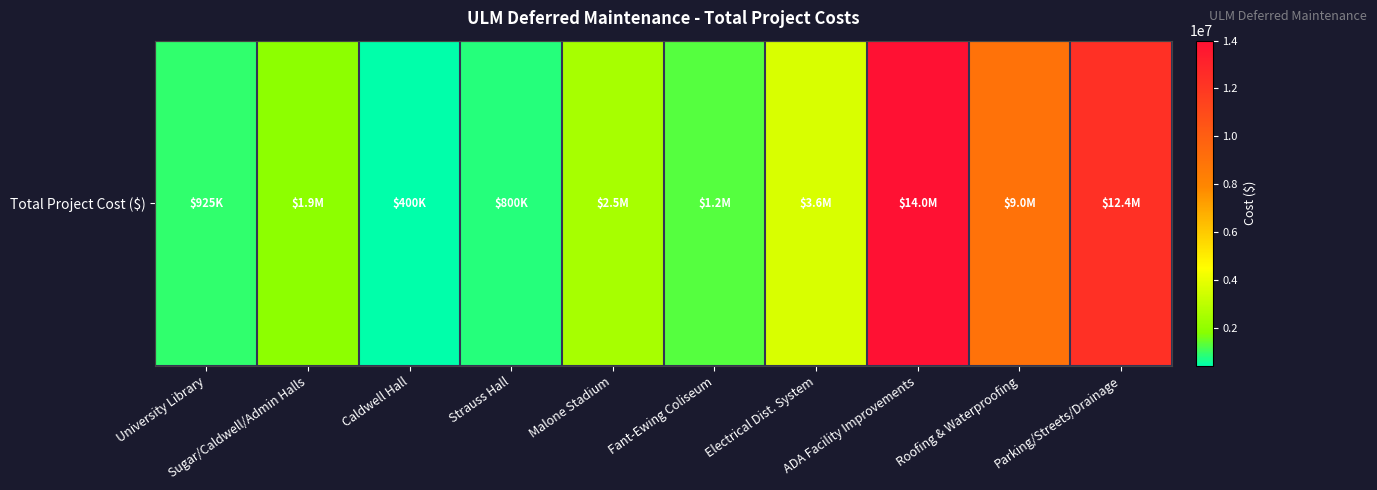

Is it true that the value at Electrical Dist. System is 5362279?

False